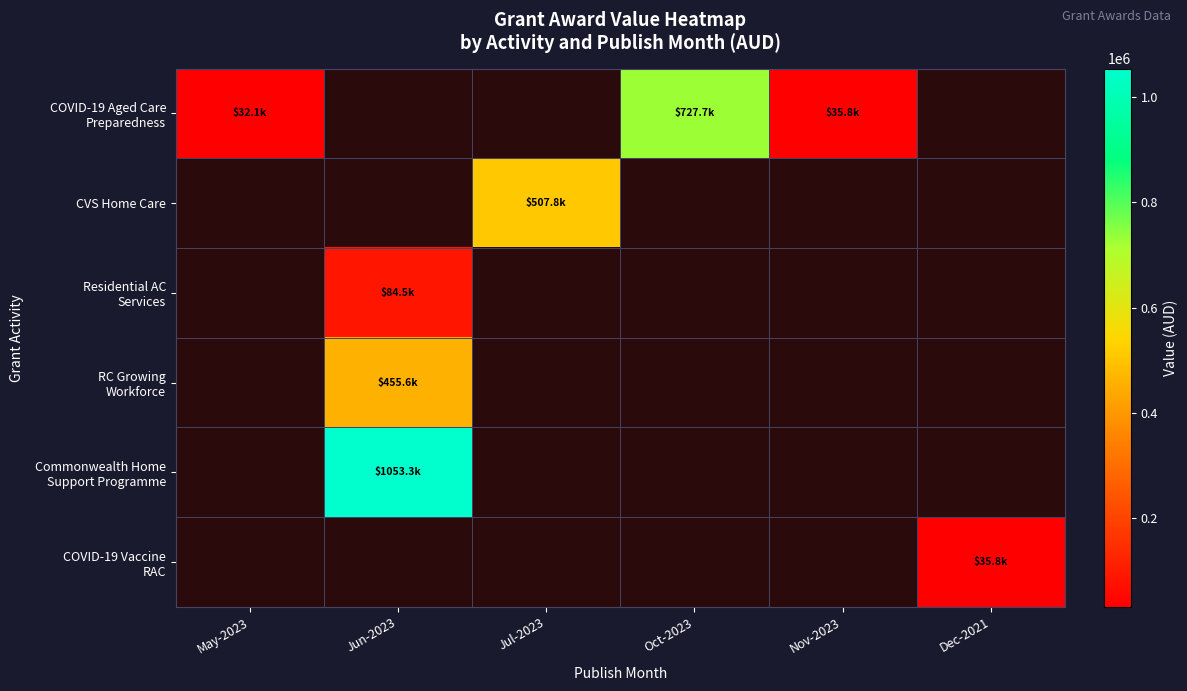

At which category is the sum across all series the highest?

Jun-2023